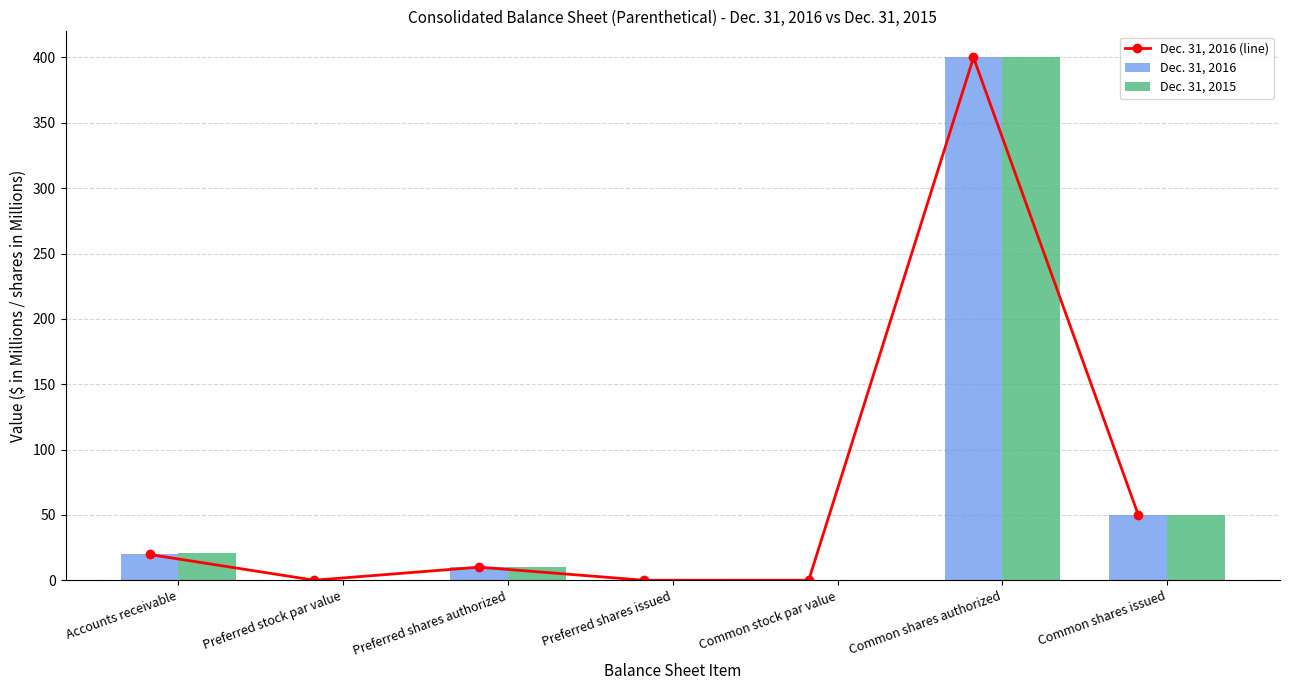

What is the label of the 7th bar from the right?

Accounts receivable